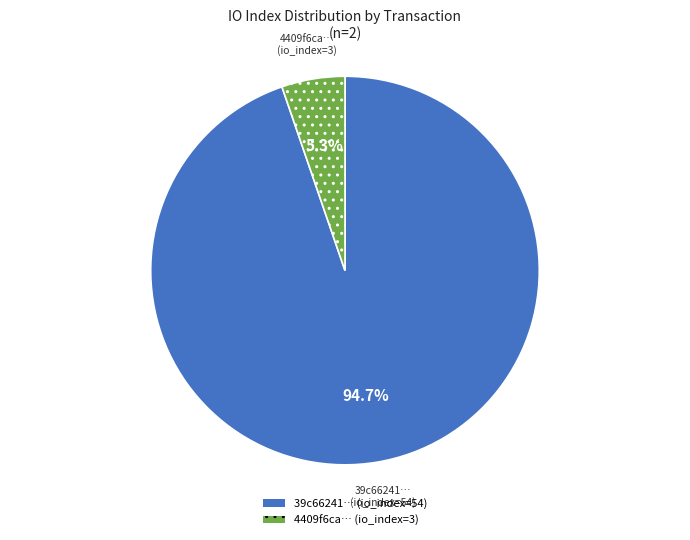

Does any single category account for the majority?

Yes